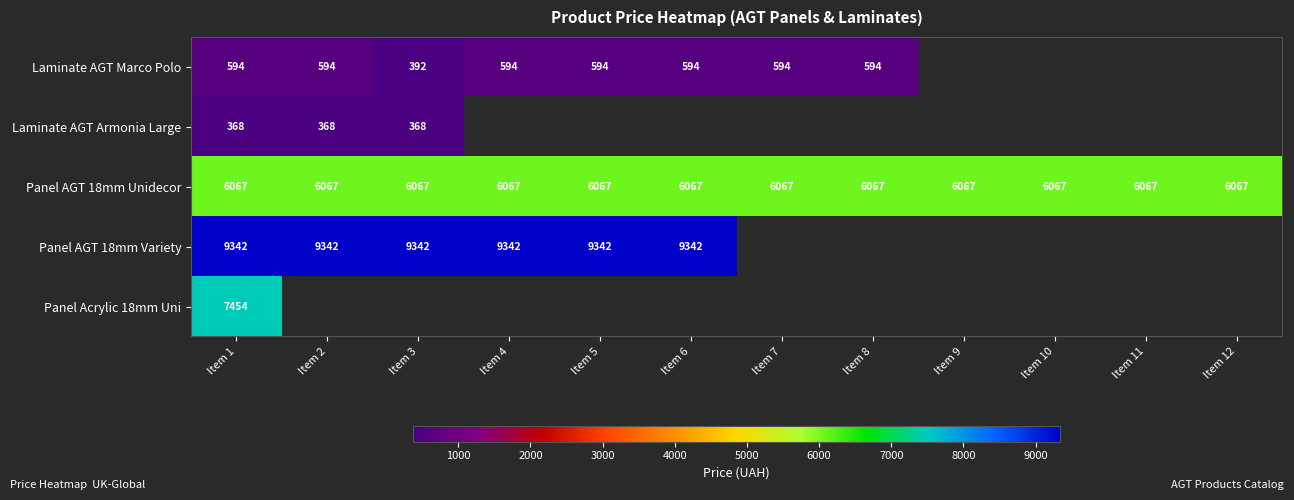

What is the difference between the highest and lowest values at Item 3?

8974.4